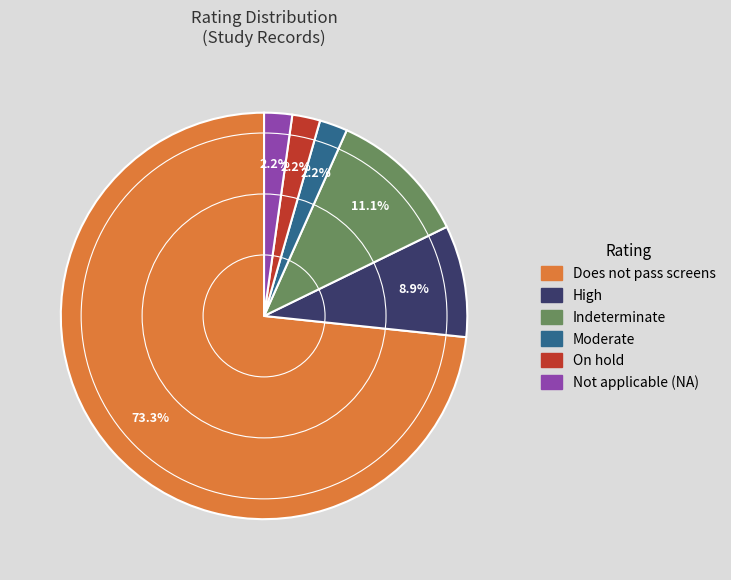

Is Does not pass screens the majority of the pie?

Yes